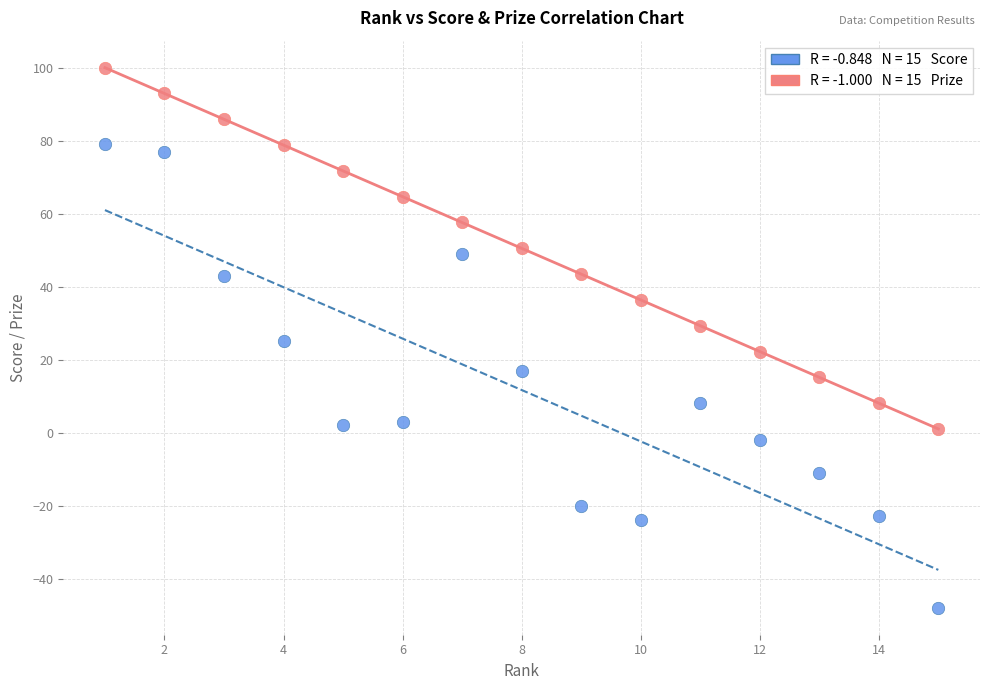

Across all data points, what is the range of Y values (max minus min)?

148.0